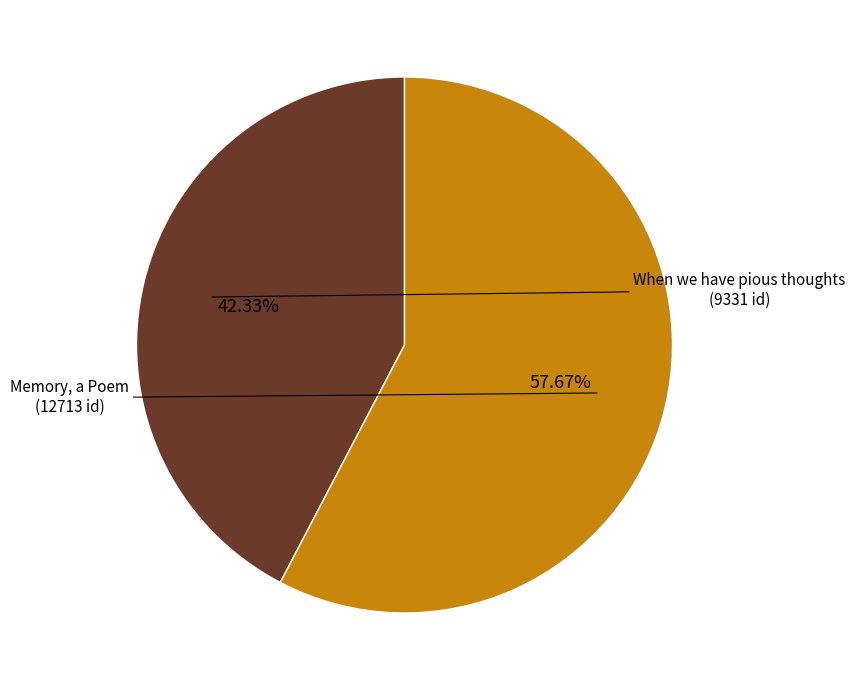

Is there a majority slice in this chart?

Yes